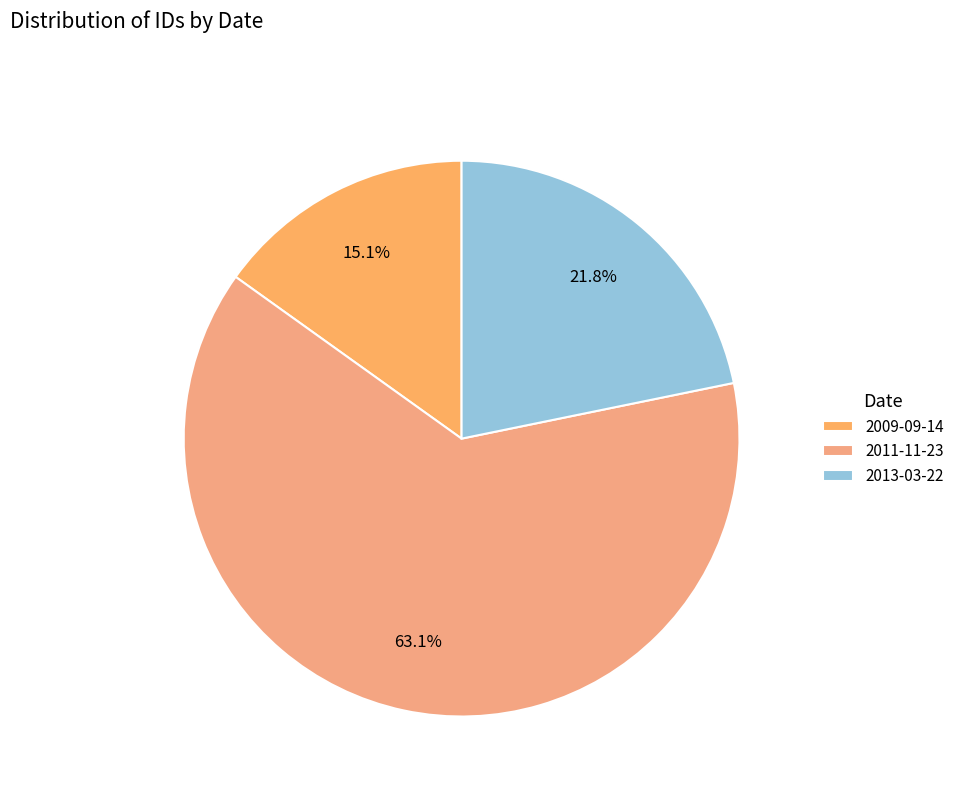

Does 2011-11-23 account for over 50% of the chart?

Yes